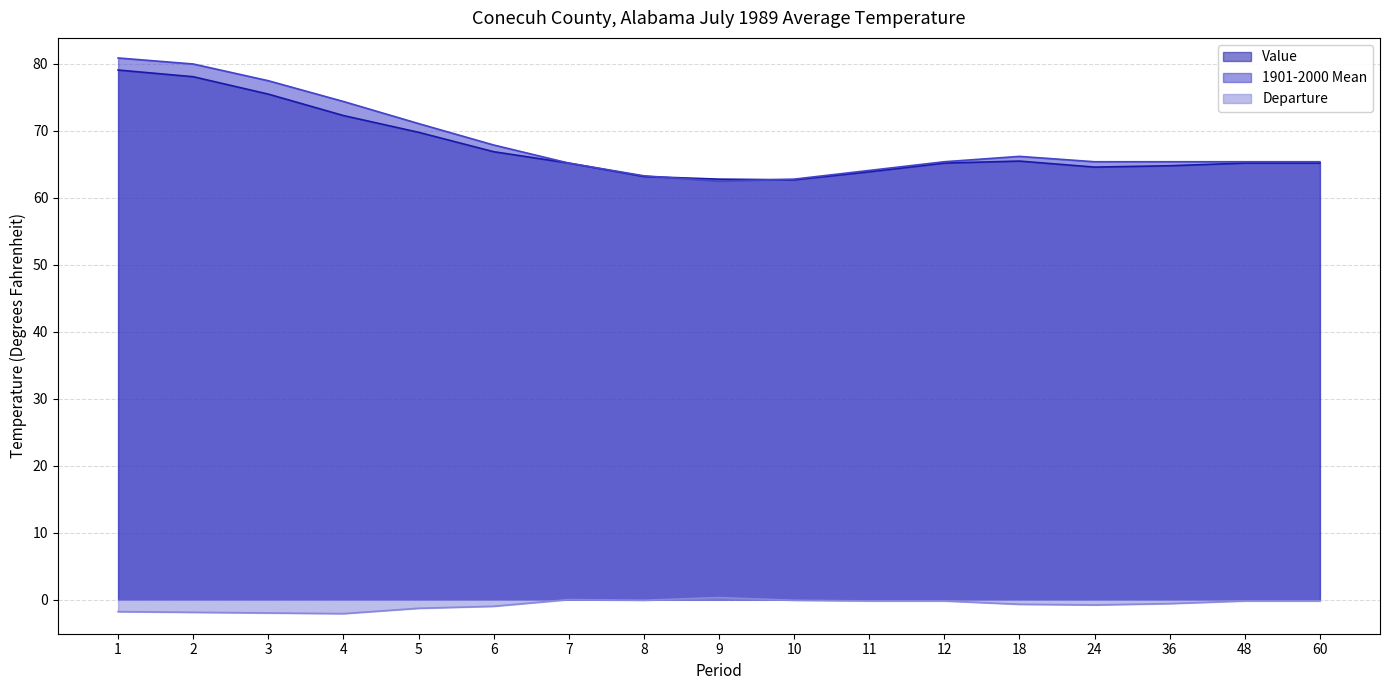

At 11, list the series in order from smallest to largest.

Departure, Value, 1901-2000 Mean